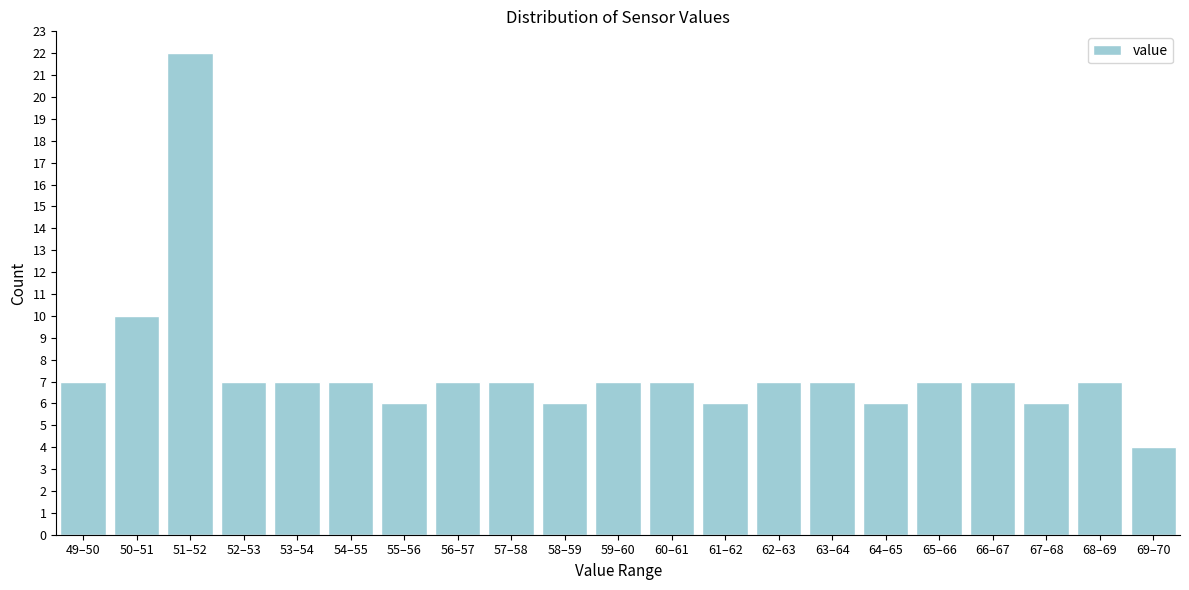

Reading left to right, list all the values displayed in this chart.

49–50=7	50–51=10	51–52=22	52–53=7	53–54=7	54–55=7	55–56=6	56–57=7	57–58=7	58–59=6	59–60=7	60–61=7	61–62=6	62–63=7	63–64=7	64–65=6	65–66=7	66–67=7	67–68=6	68–69=7	69–70=4